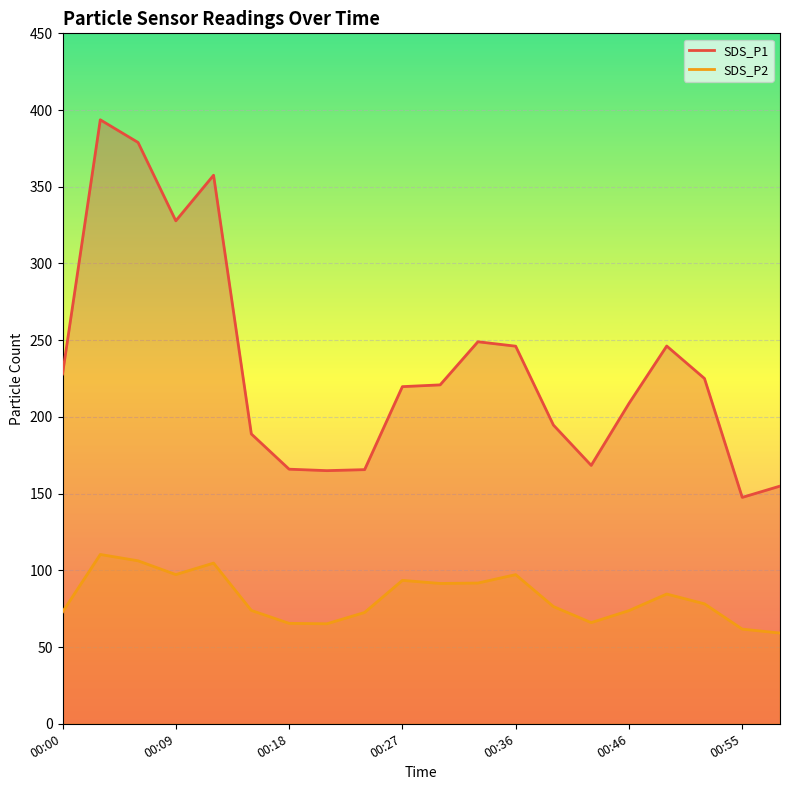

Which series has the widest spread of values?

SDS_P1